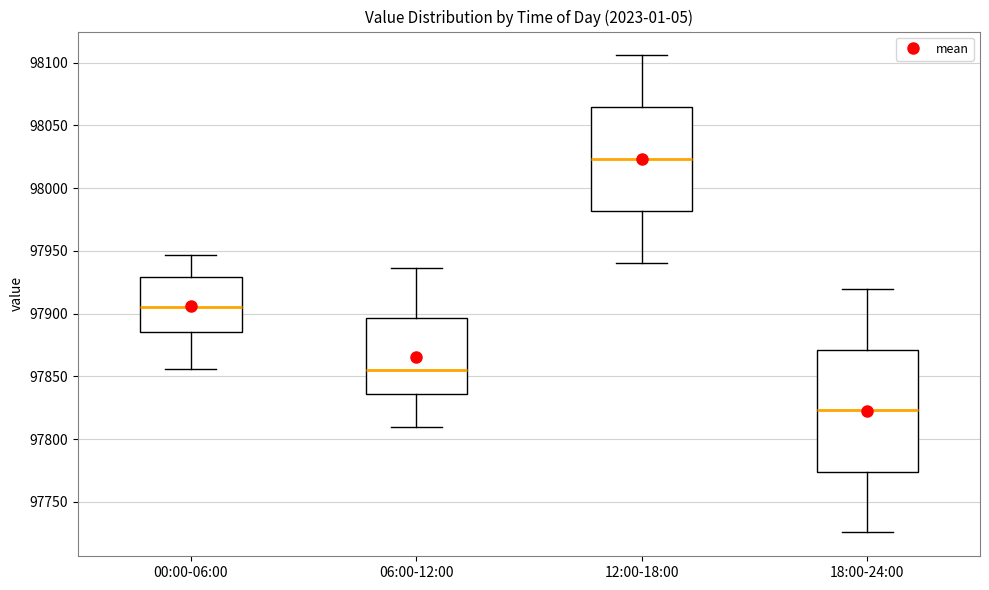

Which box's median line is the lowest?

18:00-24:00